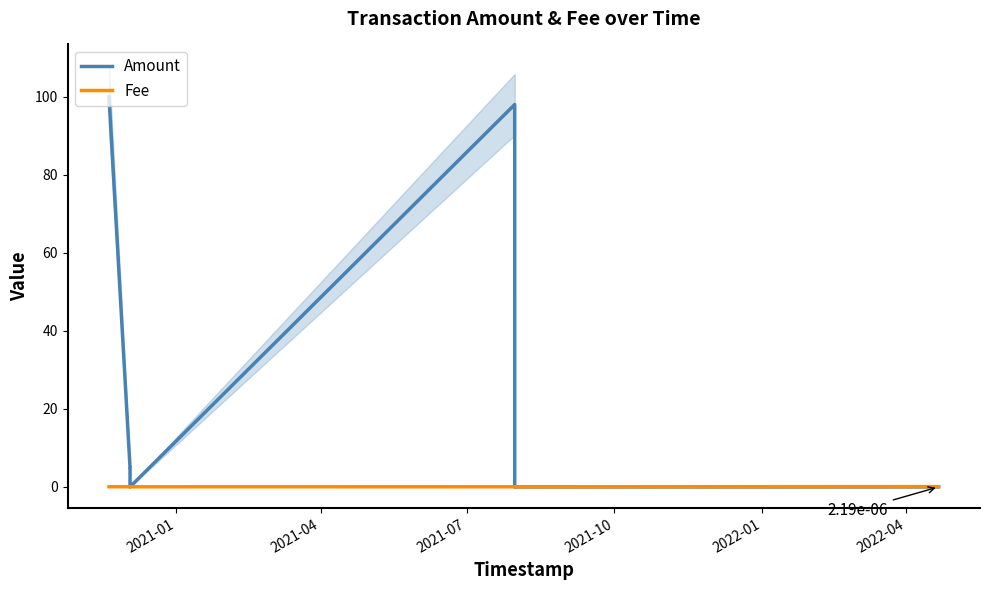

Rank the series by their average value, from highest to lowest.

Amount, Fee